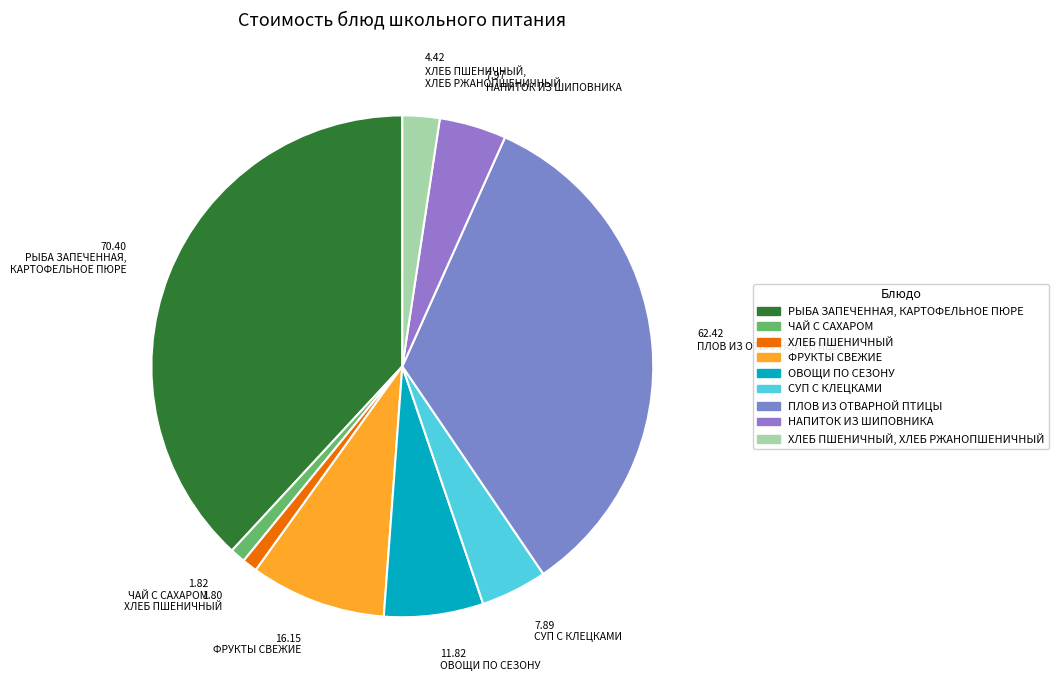

How many slices are in this pie chart?

9